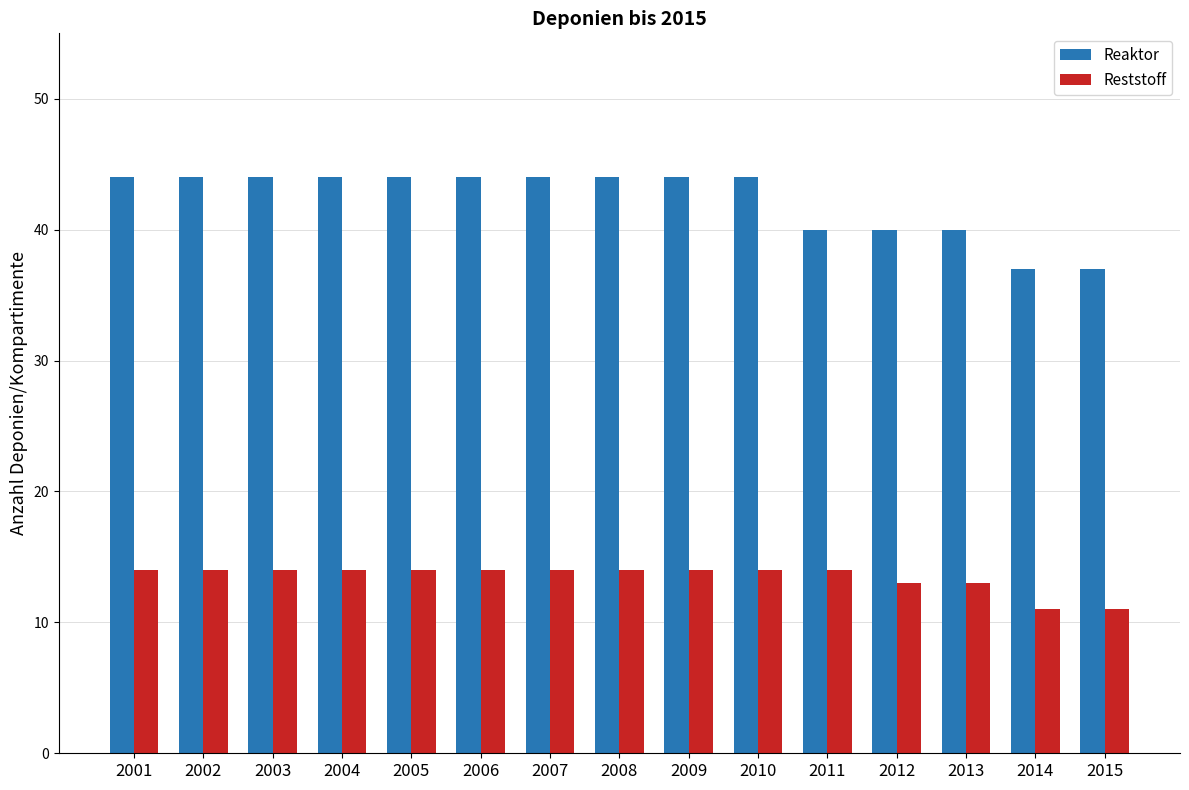

At how many categories does at least one series exceed 29?

15